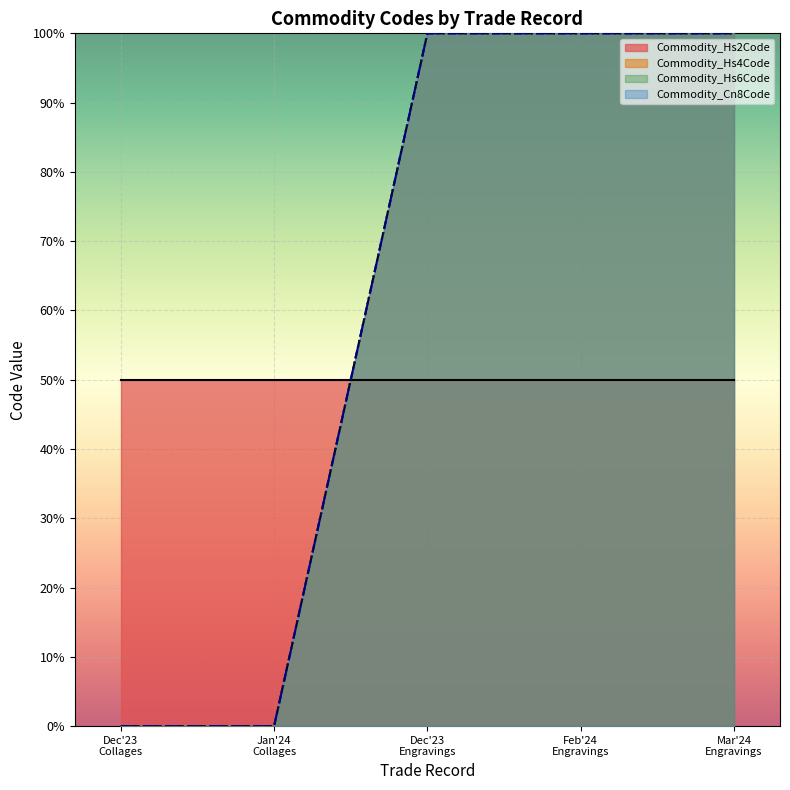

True or false: Commodity_Hs6Code and Commodity_Hs4Code intersect in this chart.

False